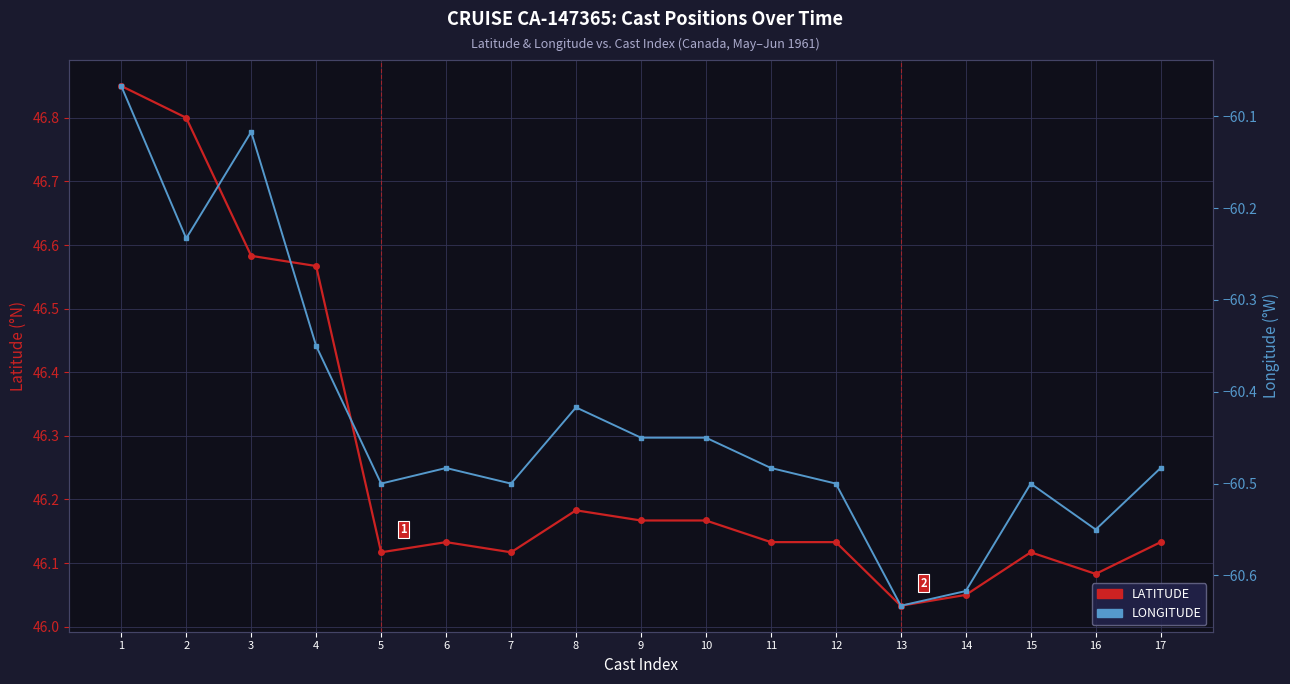

Which series has the largest total across all categories?

LATITUDE